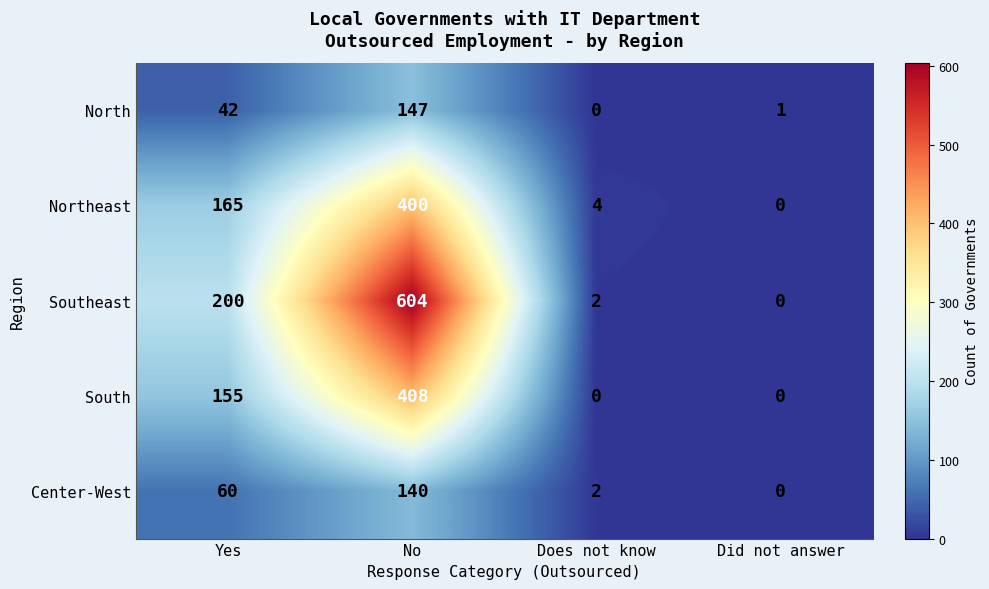

Which series has the widest spread of values?

Southeast